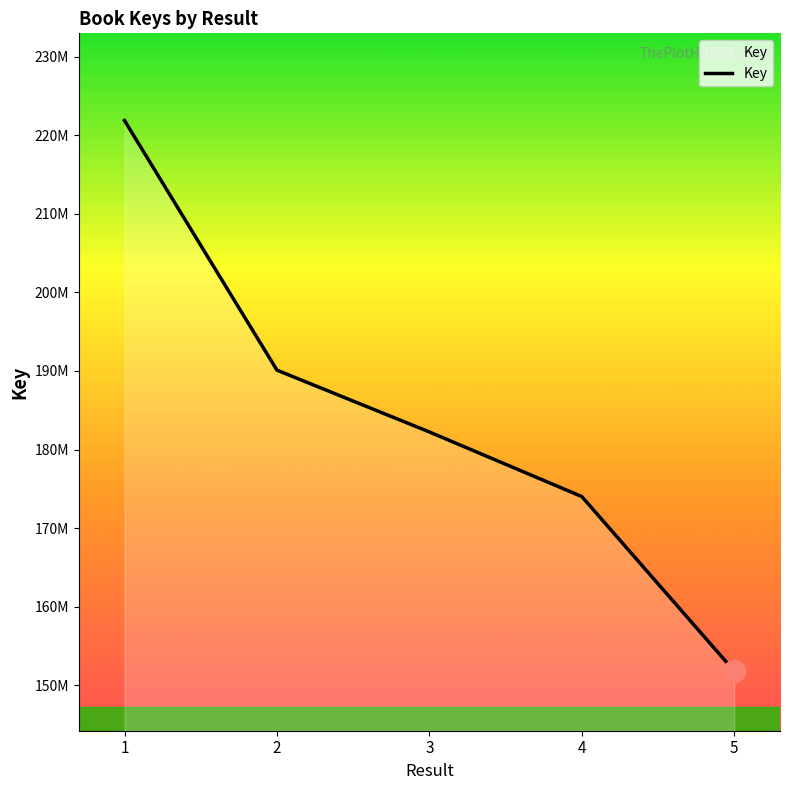

Is this an area chart (filled region under the line)?

Yes